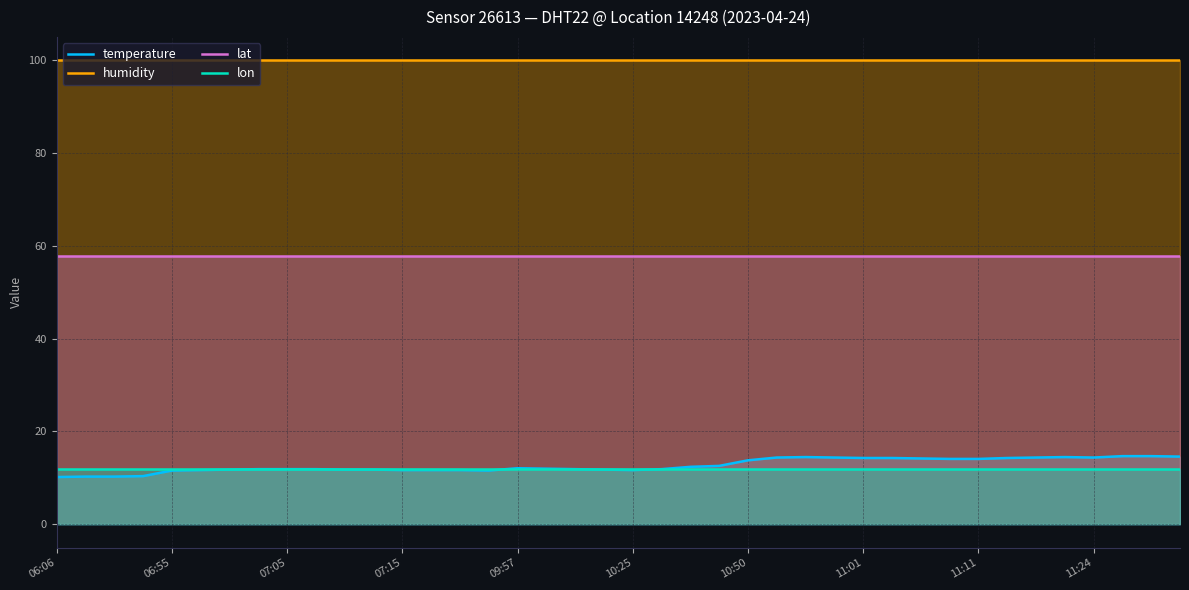

The lon series shows 11.9 at 10. True or false?

True